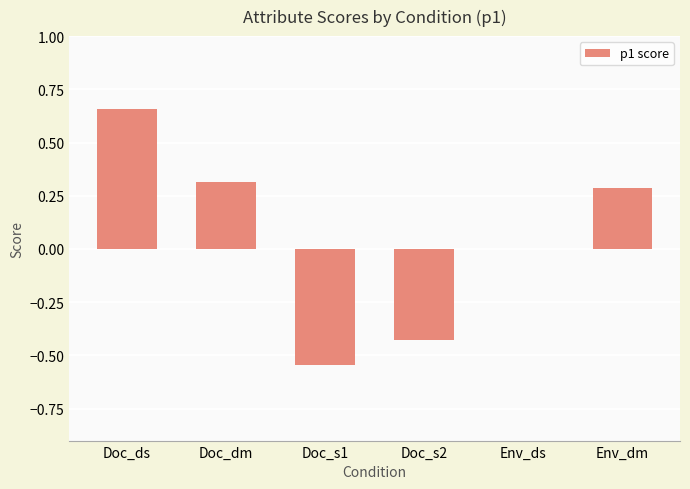

What is the sum of all values?

0.3